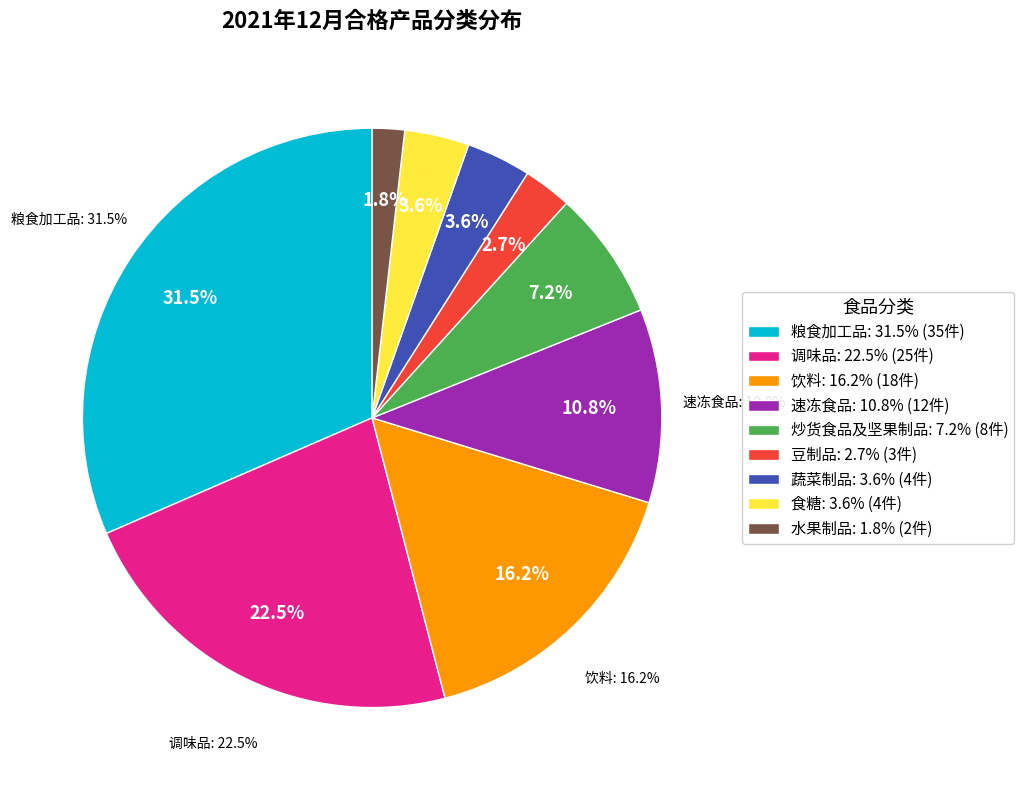

Which slice is the largest?

粮食加工品